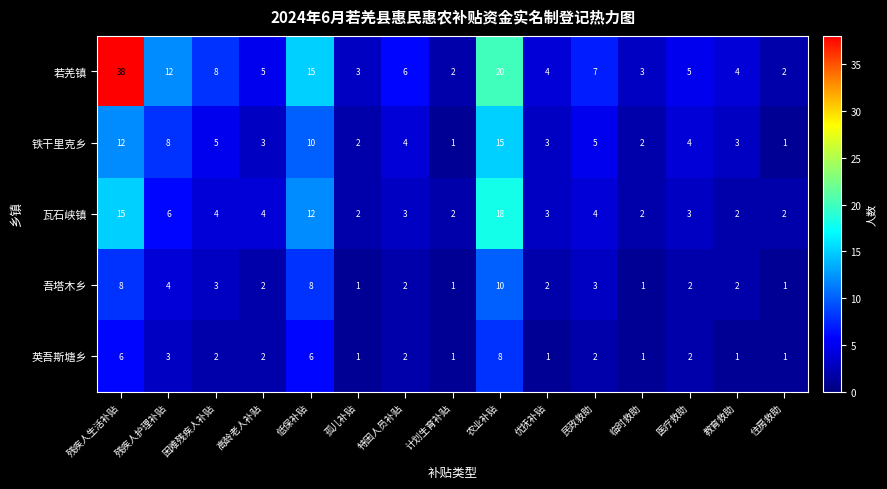

List the series in order of their peak value, lowest first.

英吾斯塘乡, 吾塔木乡, 铁干里克乡, 瓦石峡镇, 若羌镇